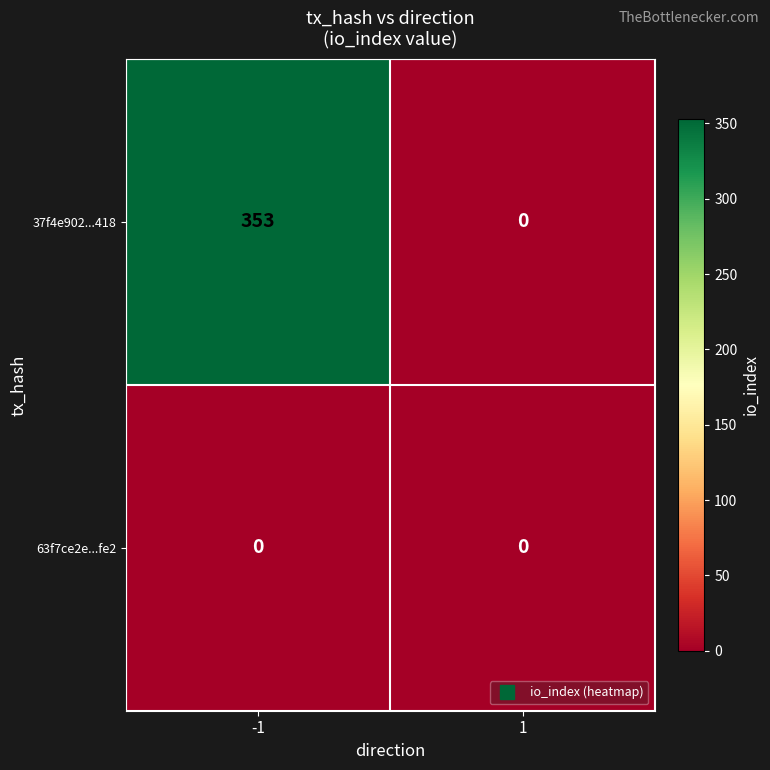

Count the number of categories in the chart.

2